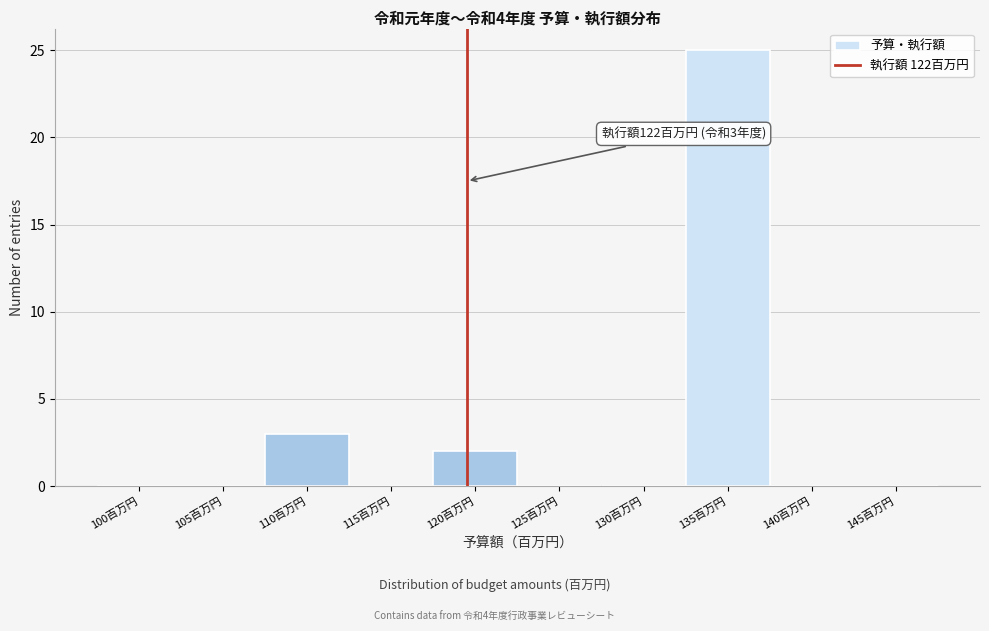

Reading left to right, list all the values displayed in this chart.

100百万円=0	105百万円=0	110百万円=3	115百万円=0	120百万円=2	125百万円=0	130百万円=0	135百万円=25	140百万円=0	145百万円=0